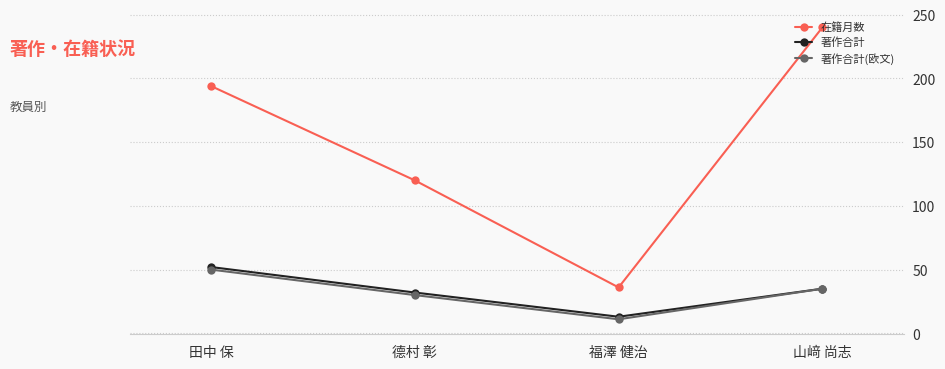

What is the average value of the 在籍月数 series?

148